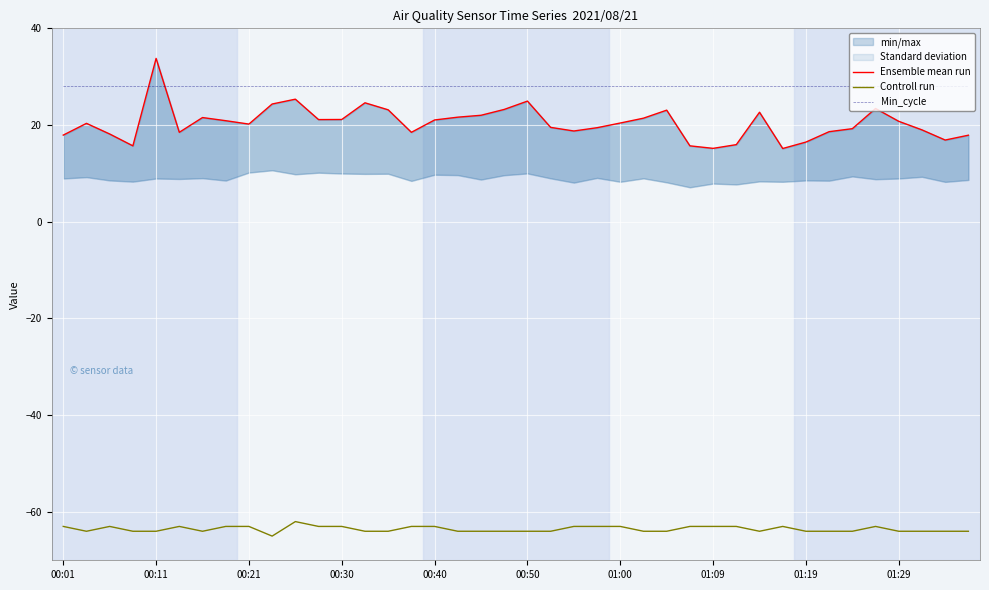

Is it true that Controll run equals -15.4 at 35?

False